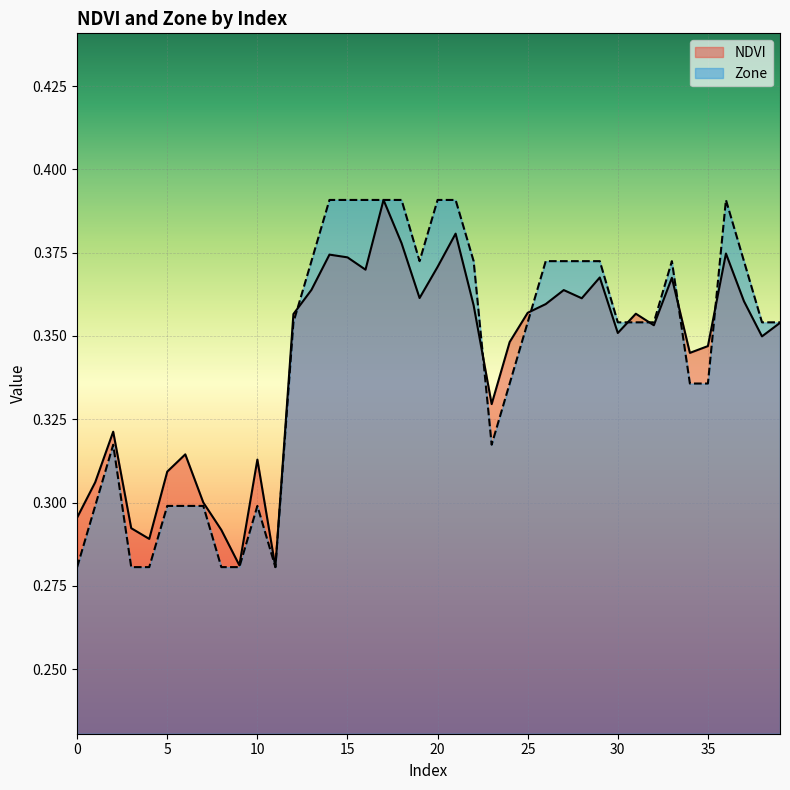

List the series in order of their peak value, lowest first.

NDVI, Zone